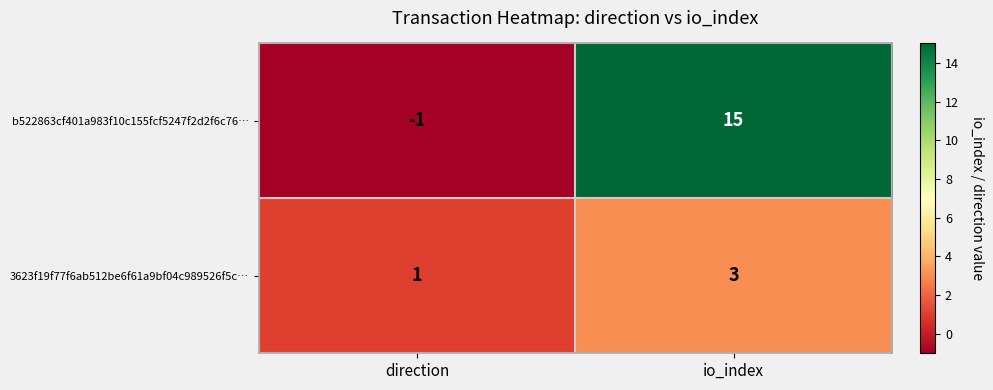

Which category has the highest value across all series?

io_index